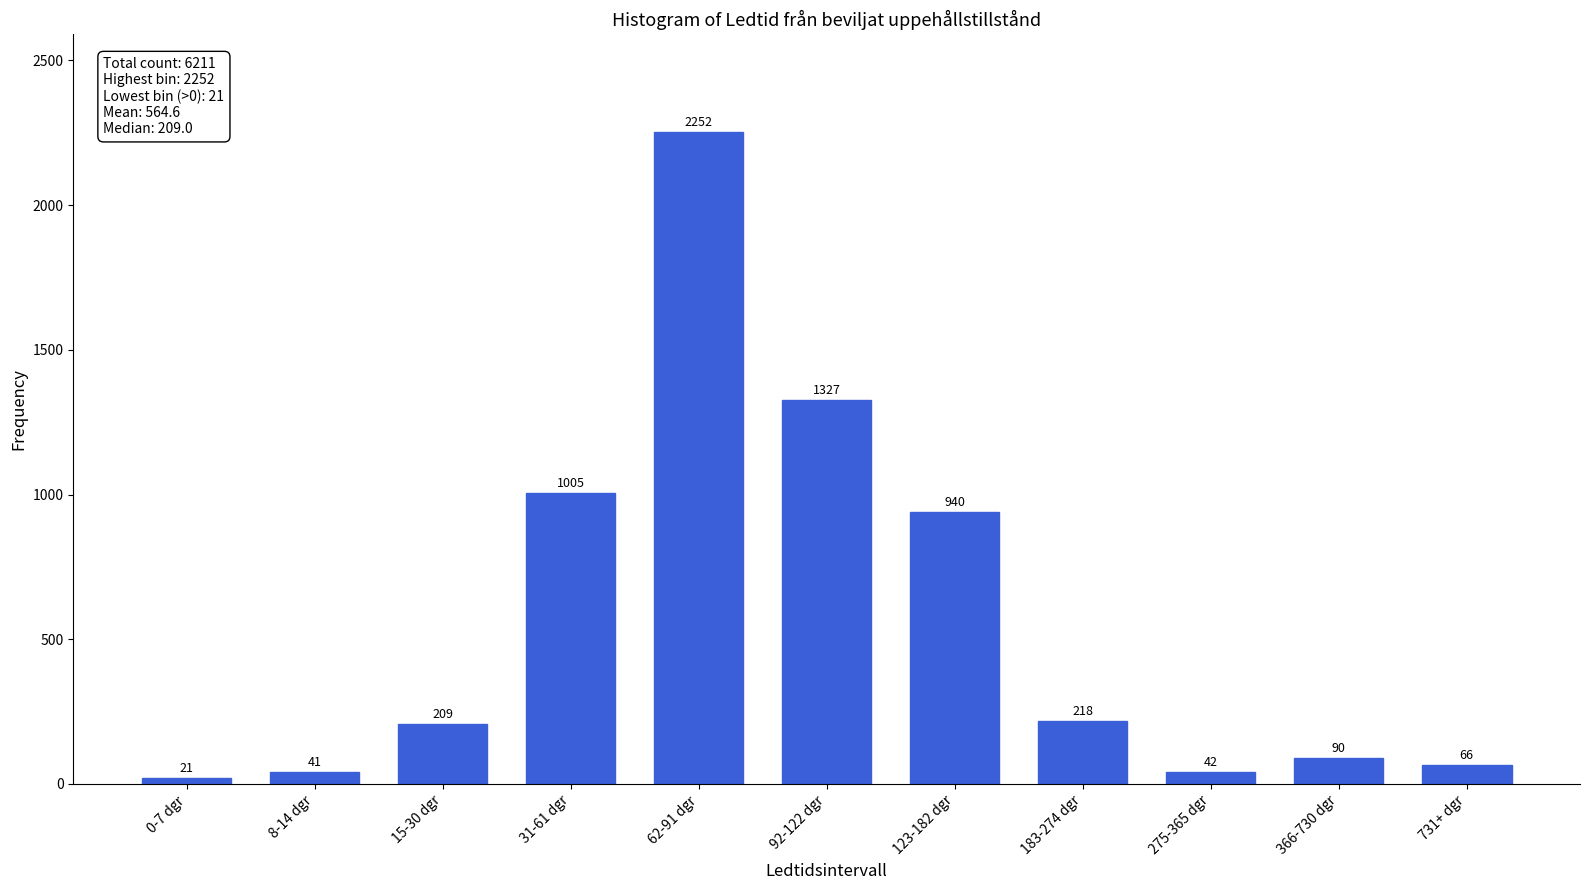

Reading right to left, what are all the values shown in this chart?

66	90	42	218	940	1327	2252	1005	209	41	21